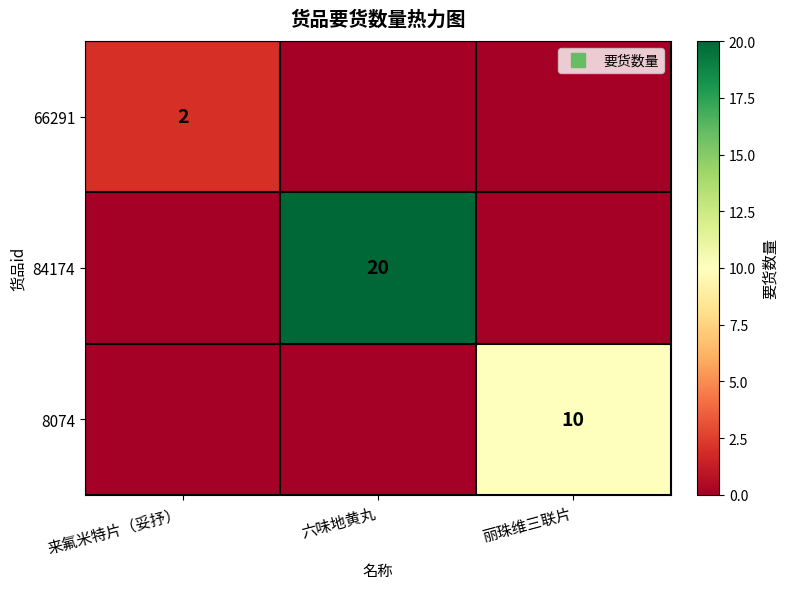

At which label does 66291 reach its minimum?

六味地黄丸